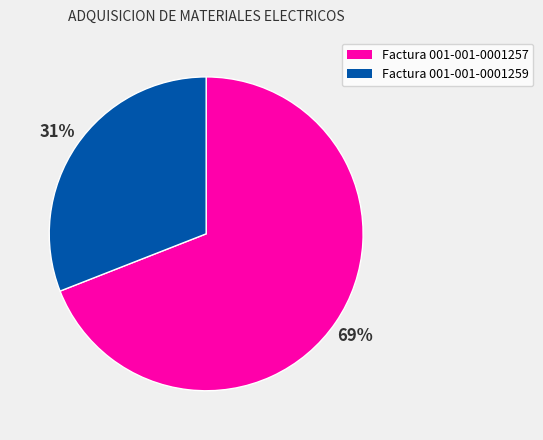

Which slice is the largest?

Factura 001-001-0001257